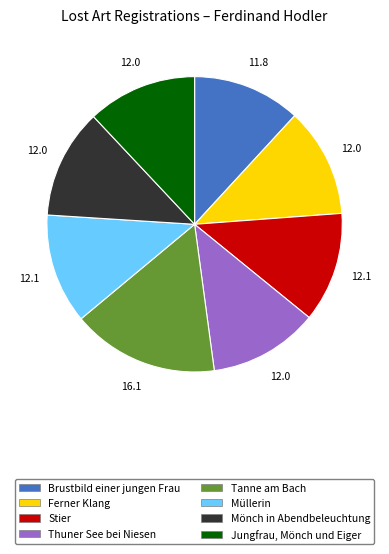

How many slices are in this pie chart?

8